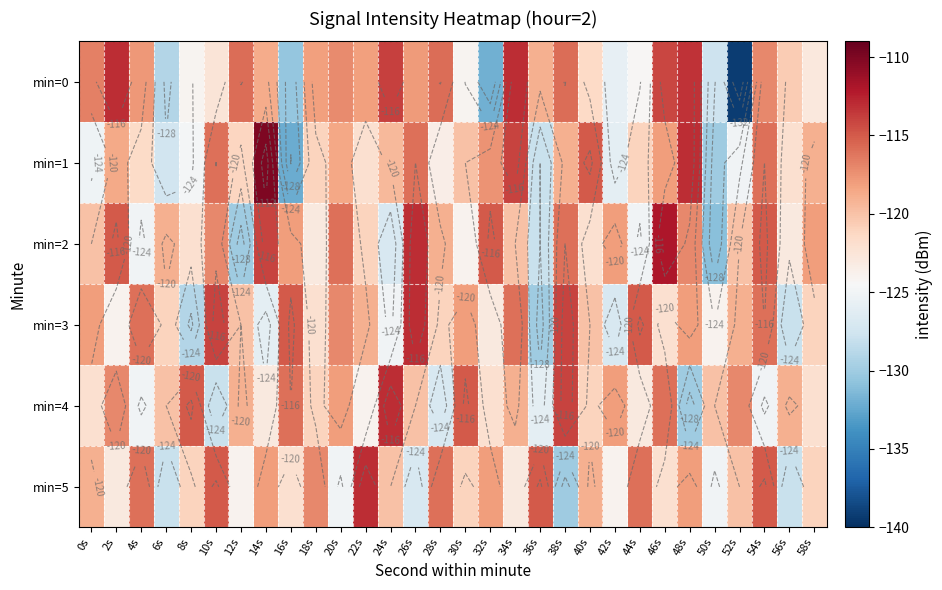

What is the difference between the second highest and minimum values in the min=4 series?

16.0